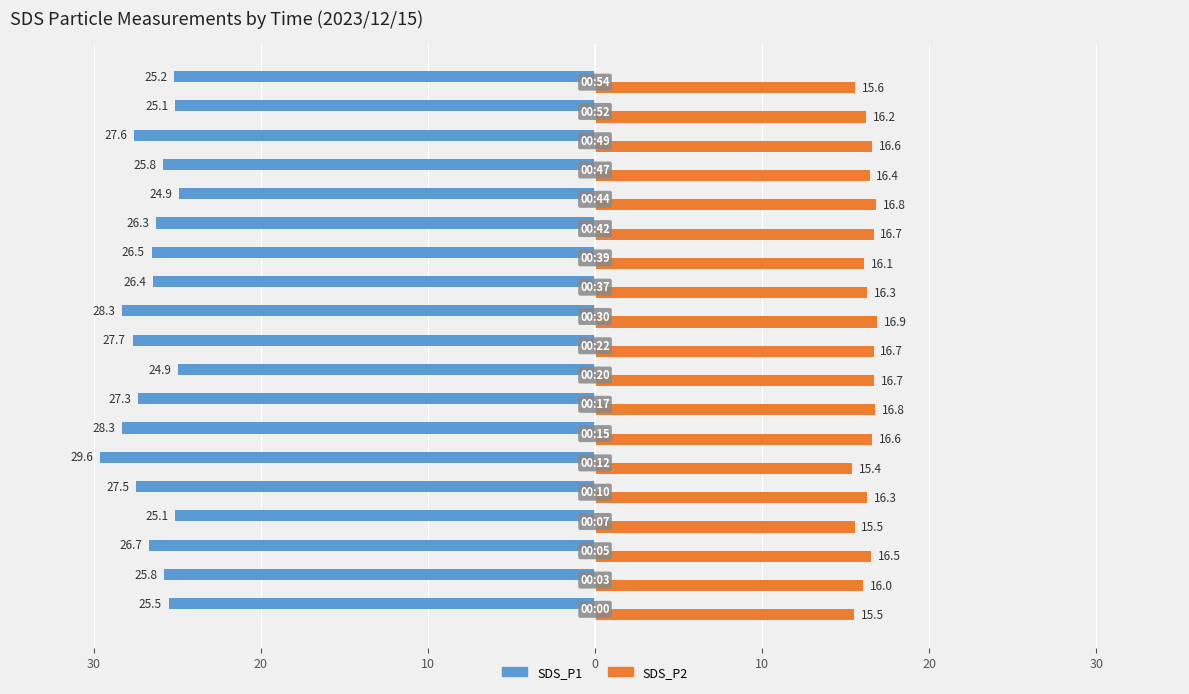

What are all the series names shown in the legend?

SDS_P1, SDS_P2